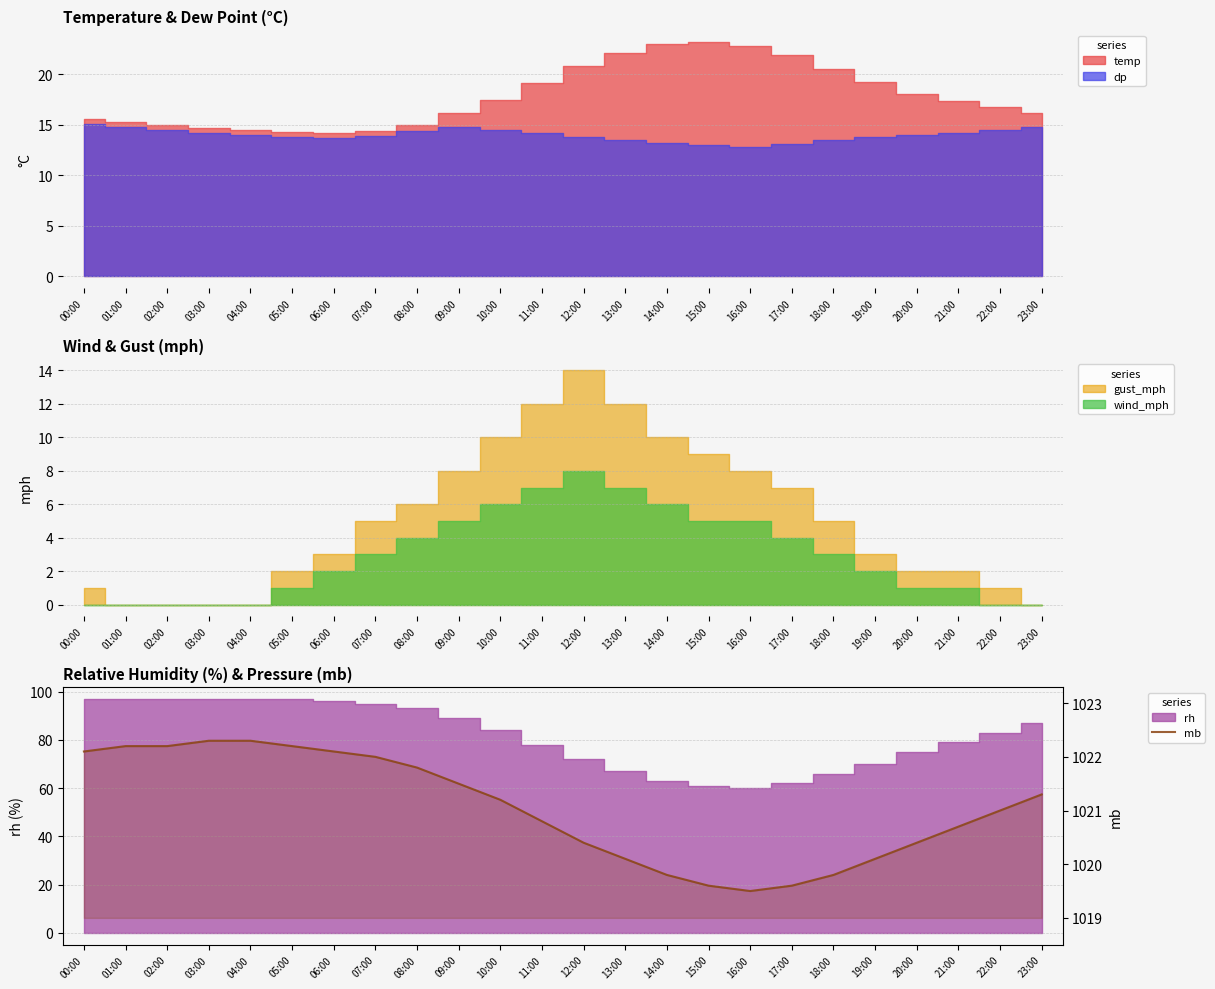

What is the change in value from 09:00 to 16:00?

-2.0